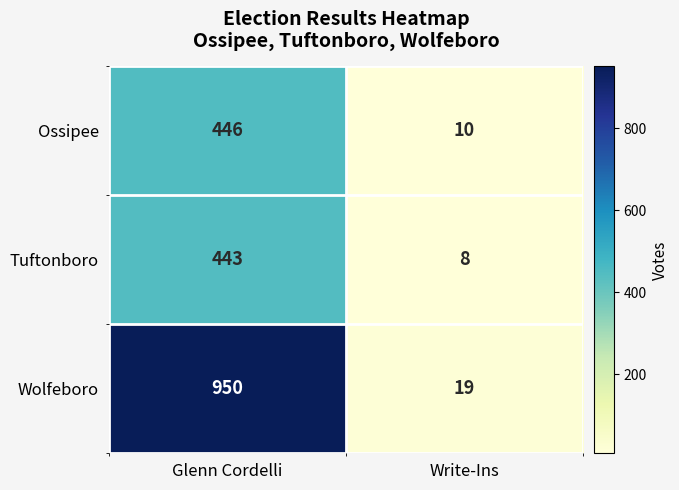

Which series changed the most between Glenn Cordelli and Write-Ins?

Wolfeboro